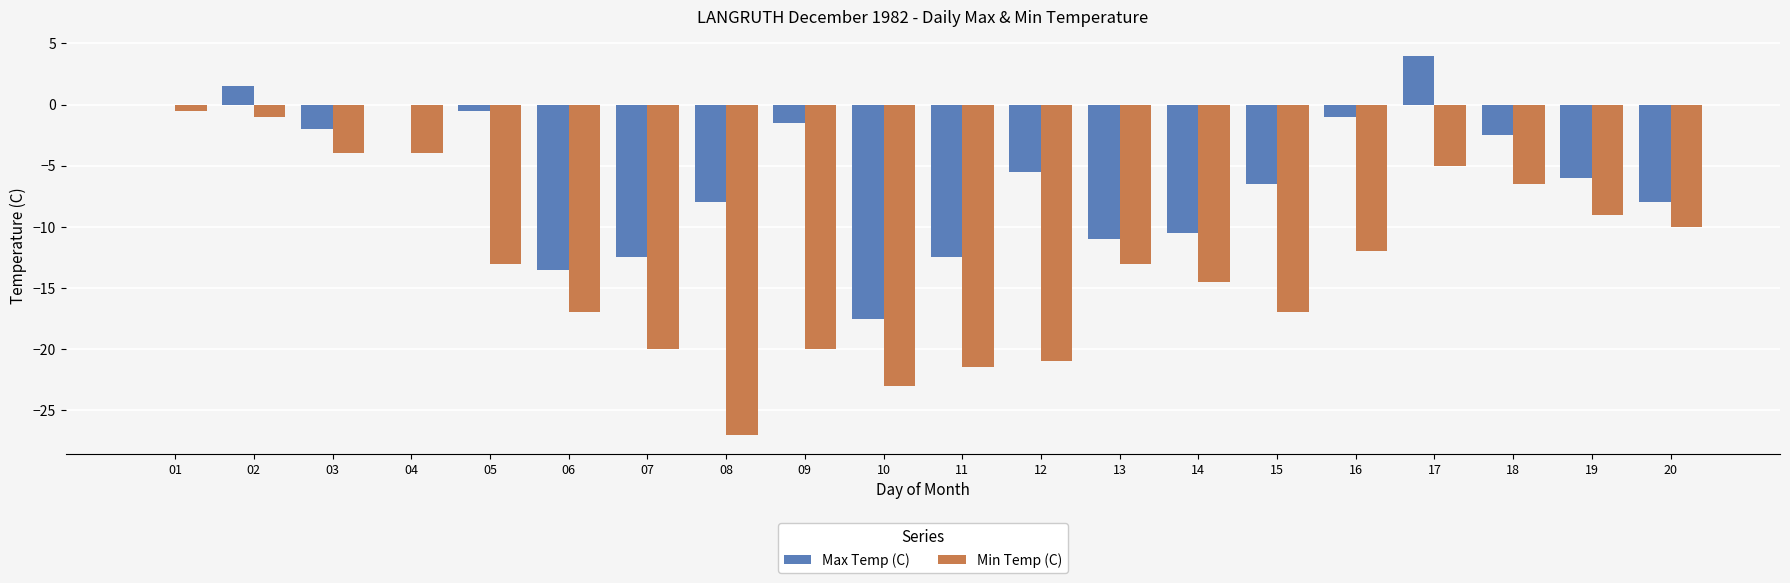

What is the total value across all series at 13?

-24.0